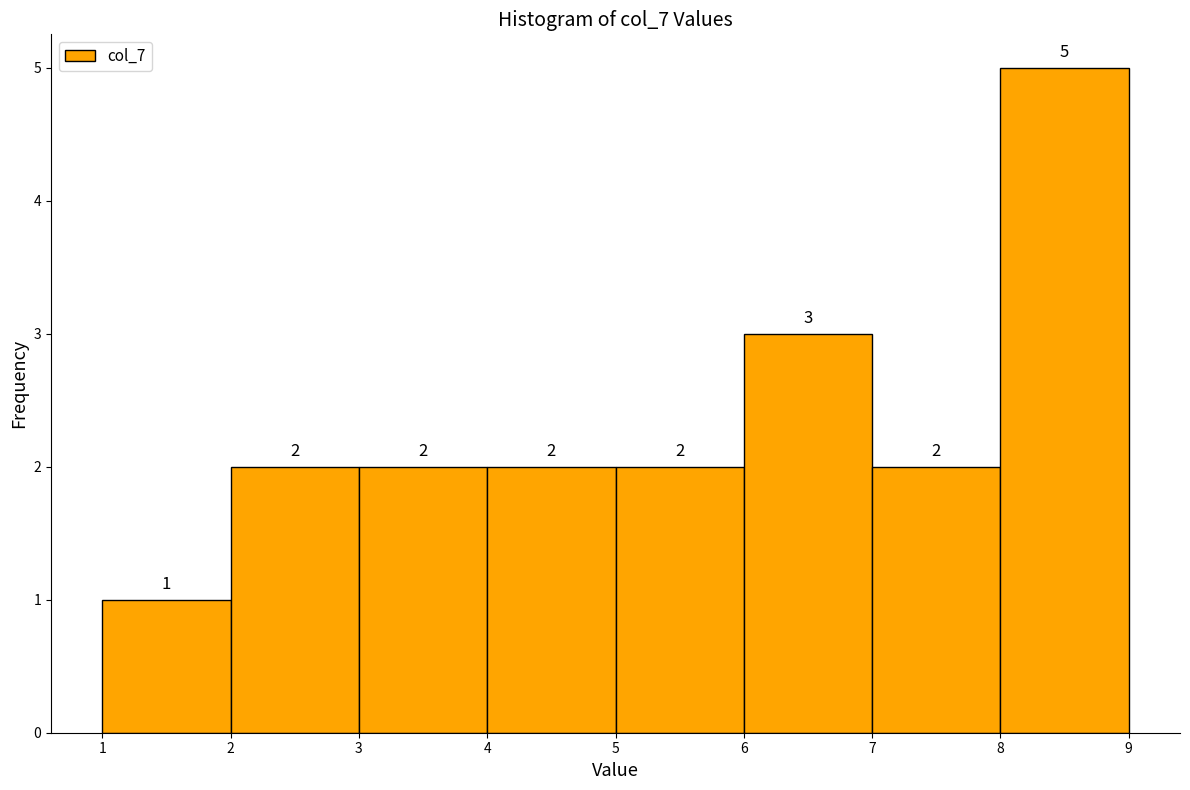

What is the height of the bar covering 2 to 3 on the x-axis?

2